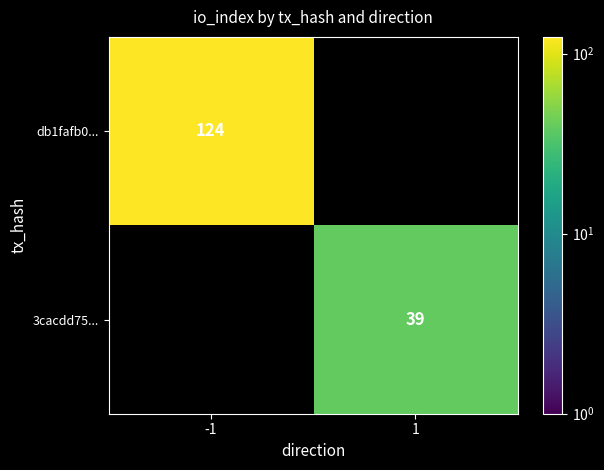

Is it true that db1fafb0... equals 193 at -1?

False